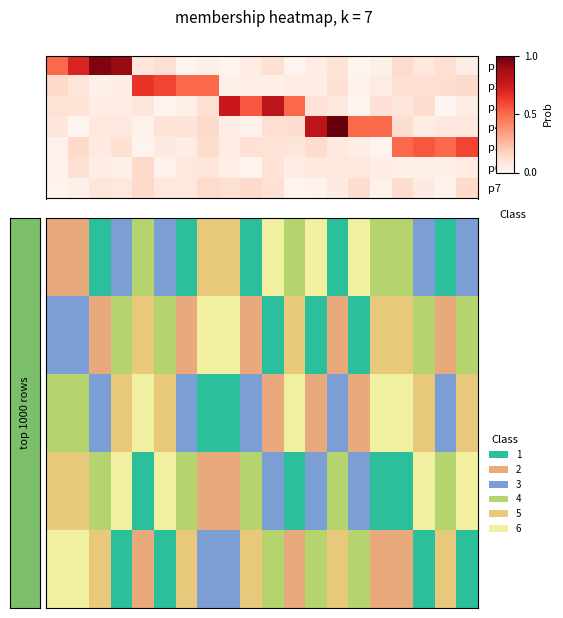

At which category is the sum across all series the highest?

1